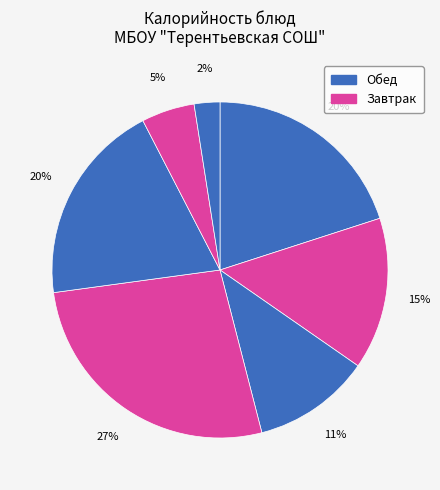

Does any single category account for the majority?

No